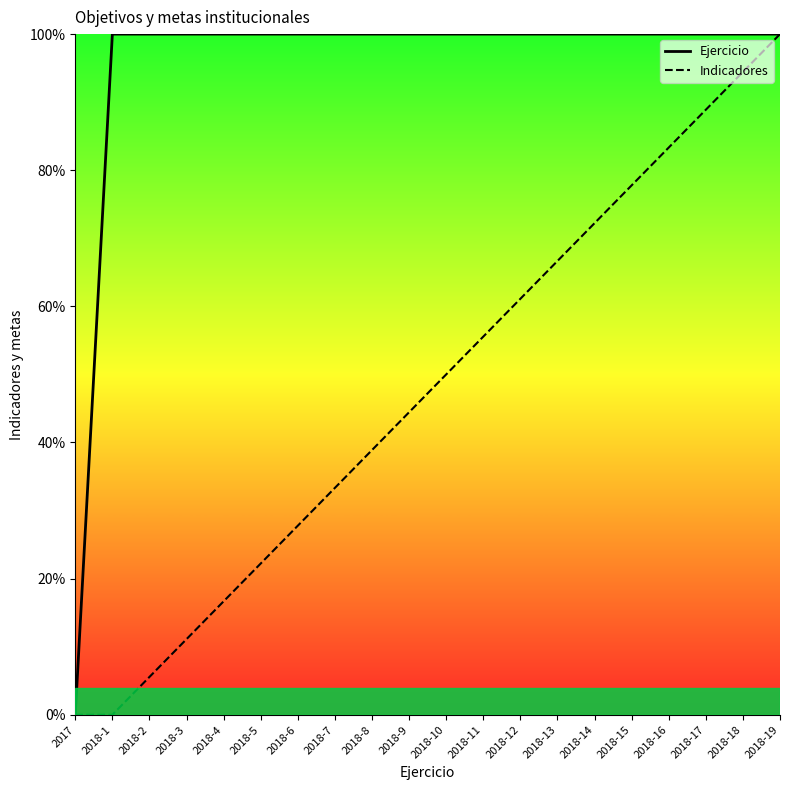

Rank the series by their average value, from highest to lowest.

Ejercicio, Indicadores